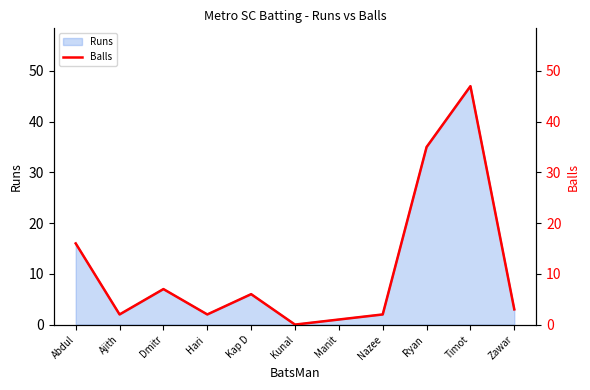

Does the chart have visible grid lines?

No